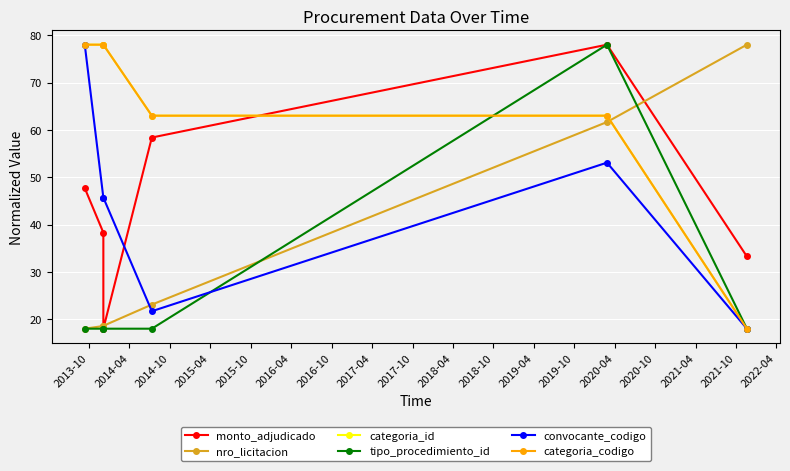

True or false: categoria_id has more than 1 interior local peaks.

False